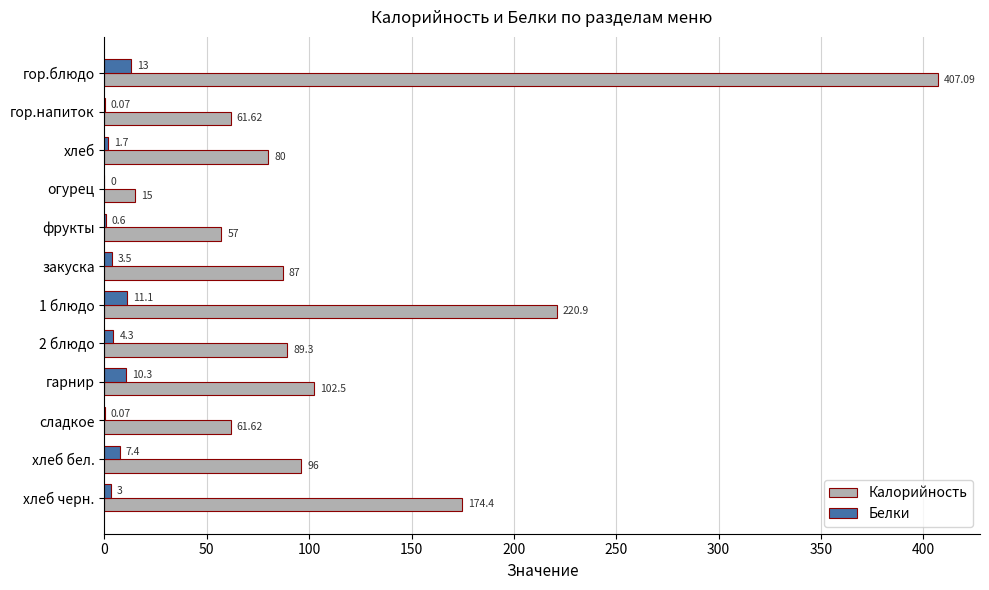

What is the total value across all series at 1 блюдо?

232.0